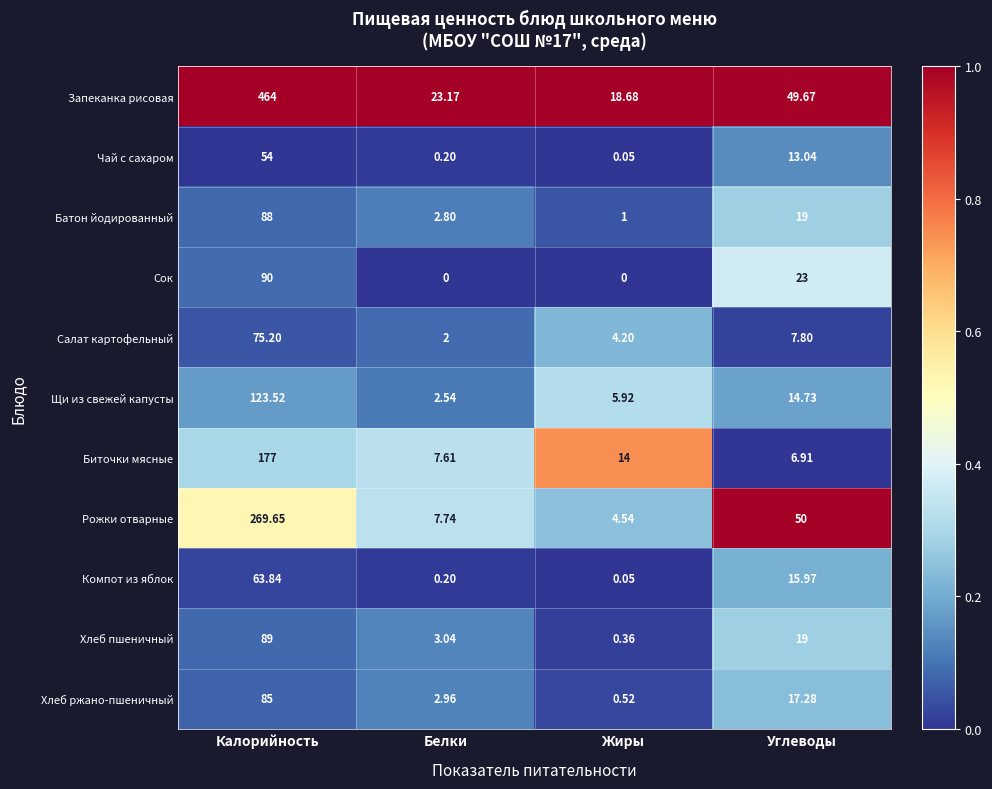

Rank the categories by Запеканка рисовая value from highest to lowest.

Калорийность, Углеводы, Белки, Жиры